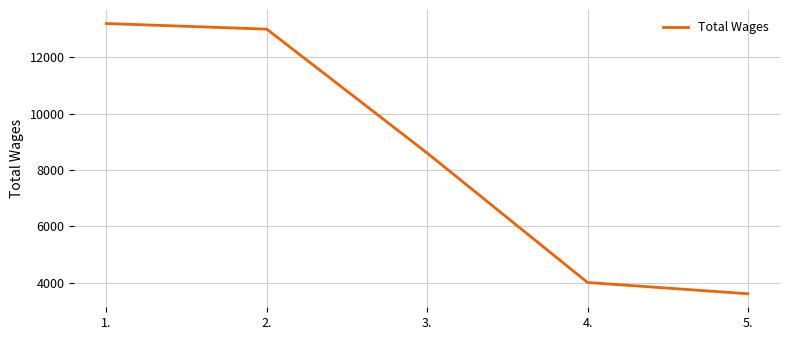

What is the ratio of the value at 1. to the value at 5.?

3.7